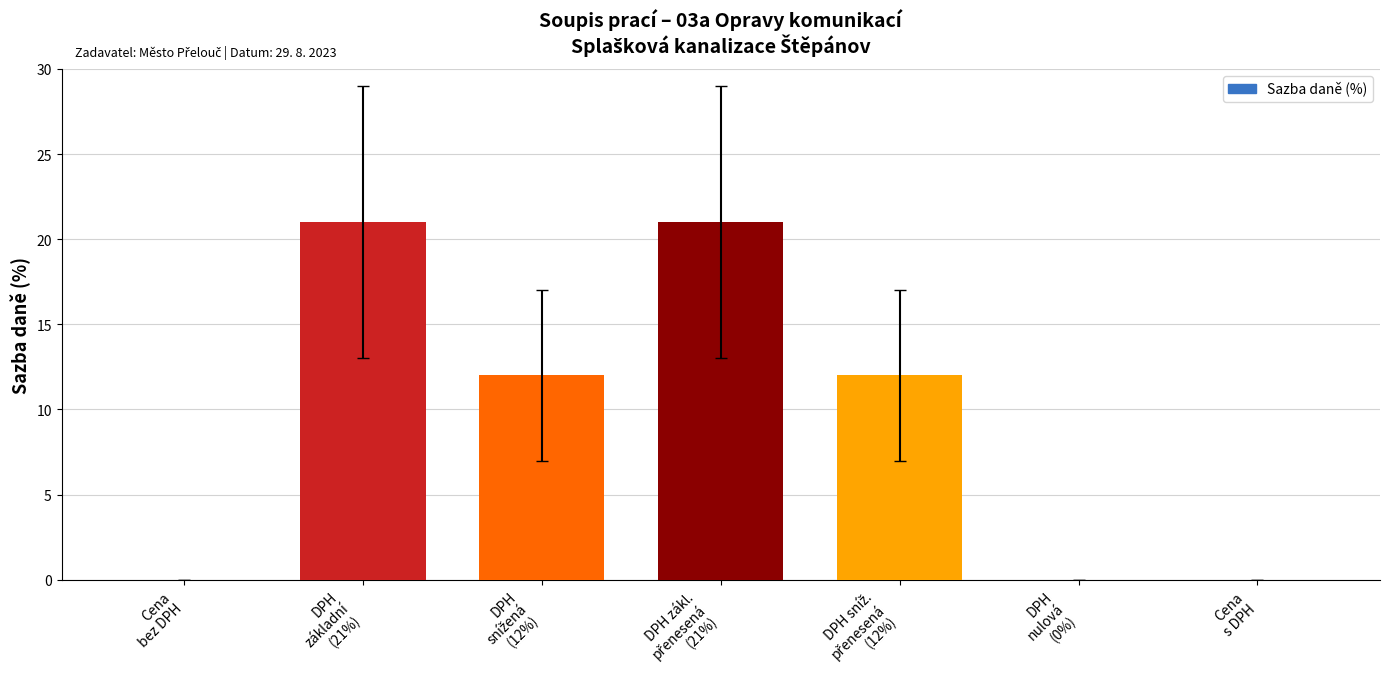

Count the values in the range 0 to 21.

7